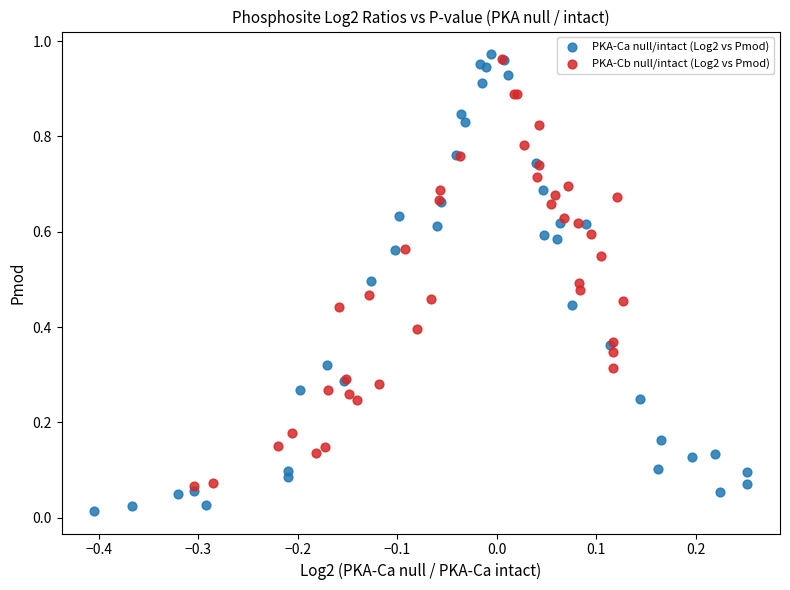

What are all the series names shown in the legend?

PKA-Ca null/intact (Log2 vs Pmod), PKA-Cb null/intact (Log2 vs Pmod)